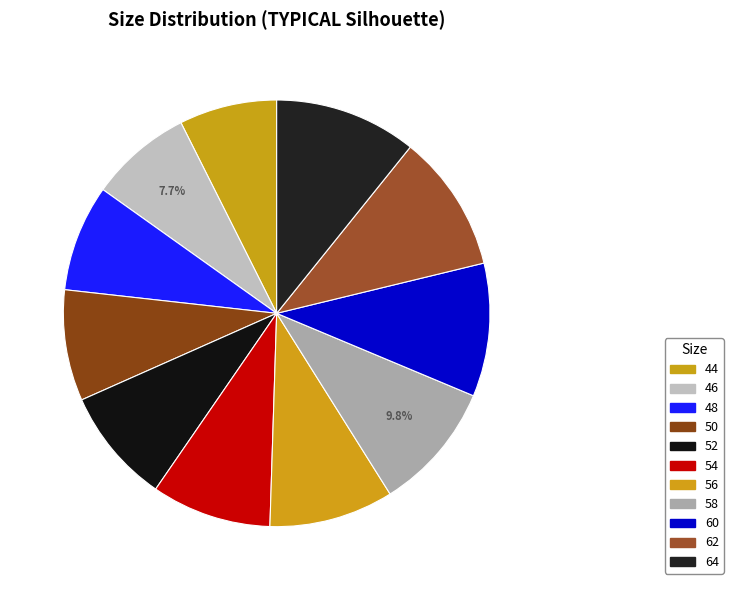

To the nearest percent, what is the difference between the largest and smallest slice percentages?

3%